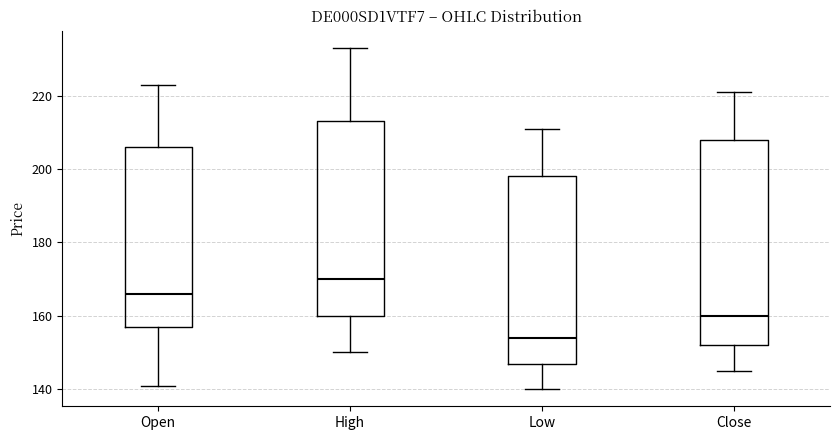

Where does the median line of the box for Close sit on the y-axis? The values are not printed on the chart, so give them approximately, as read against the axis.

160